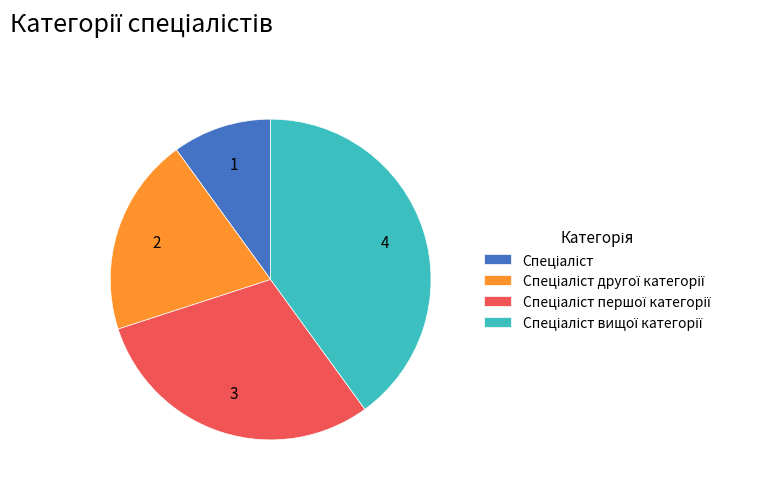

How many segments does this pie chart have?

4